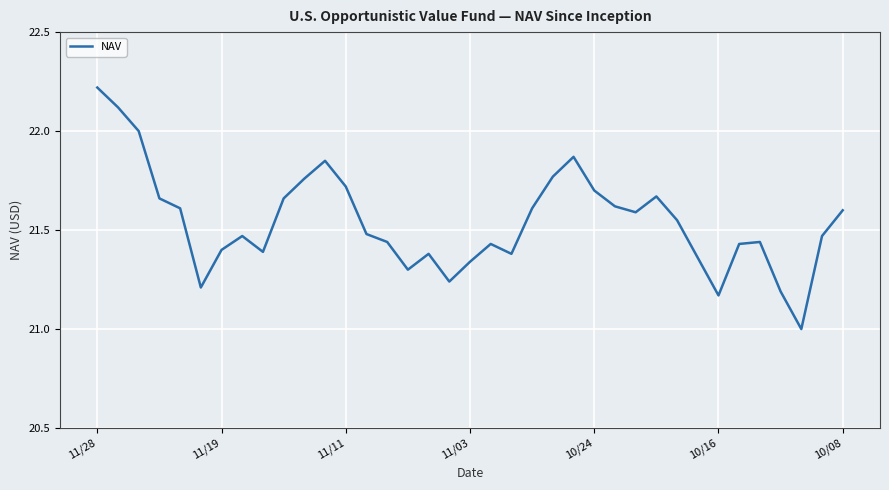

Which label corresponds to the largest value in the chart?

11/28